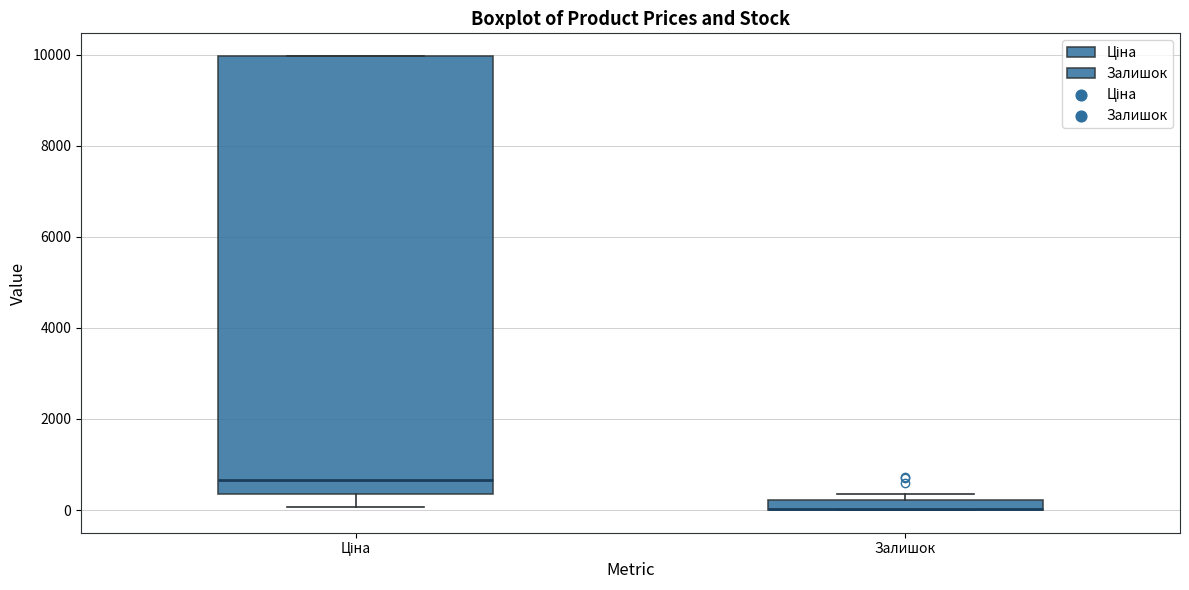

Which box is the tallest, from its lower edge to its upper edge?

Ціна